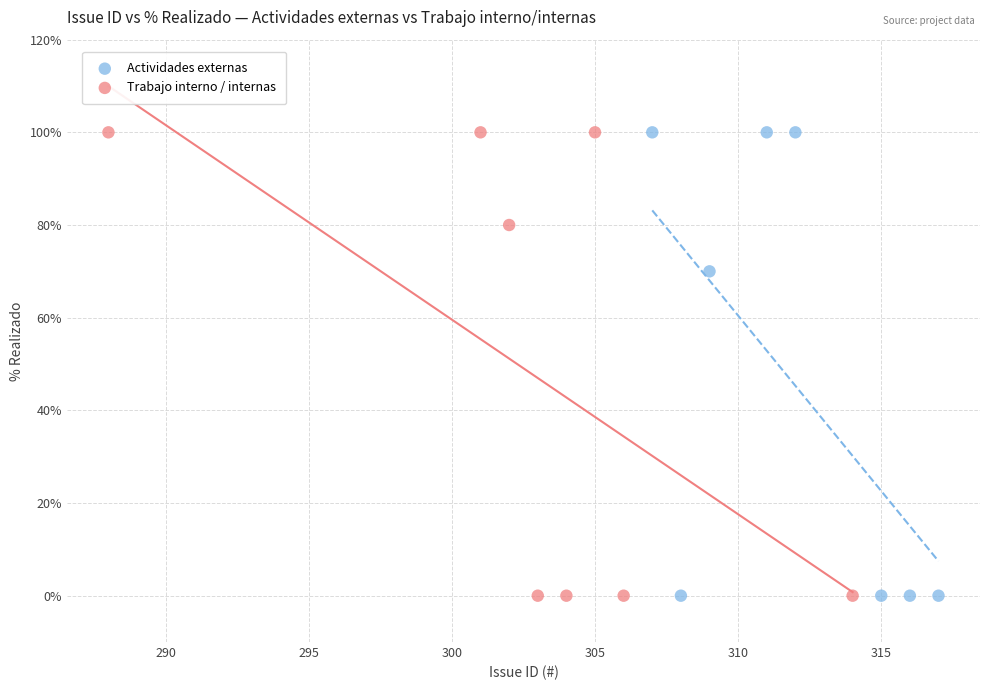

What are all the series names shown in the legend?

Actividades externas, Trabajo interno / internas